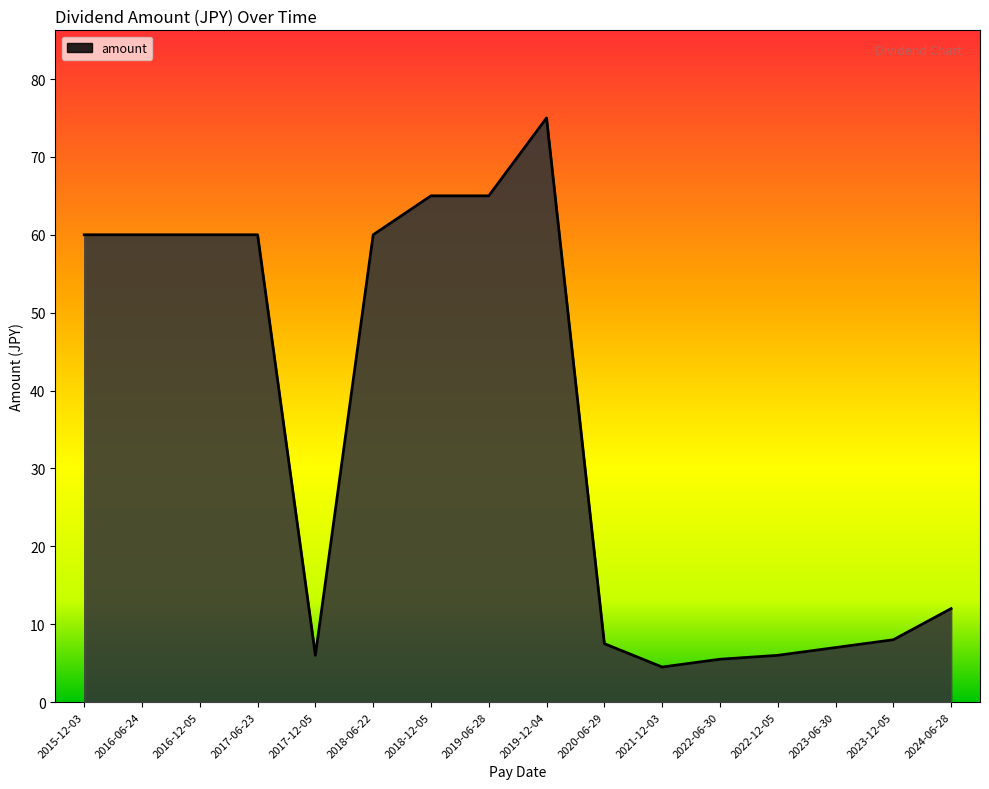

Read the value at 2019-12-04.

75.0